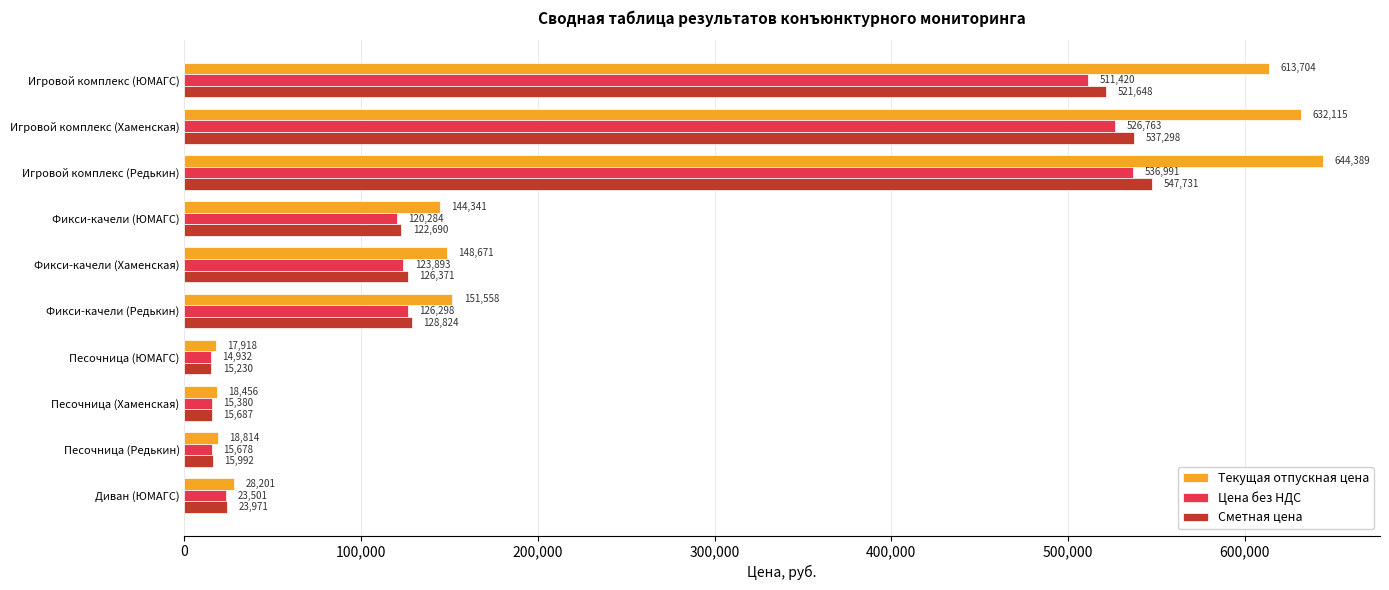

True or false: Сметная цена has a value of 703066.3 at Игровой комплекс (Хаменская).

False